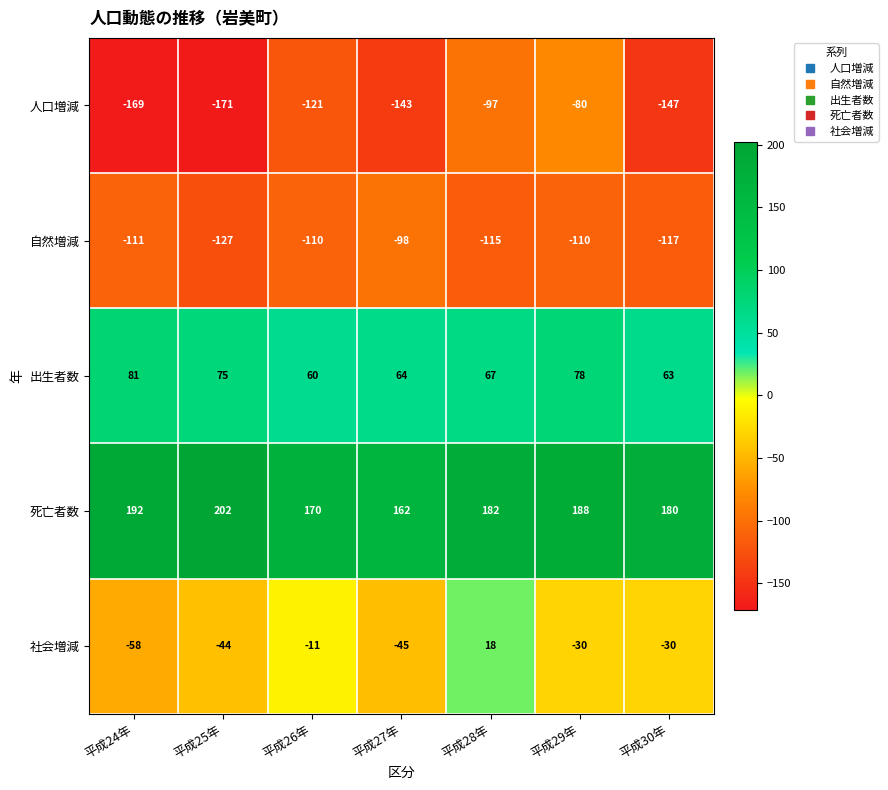

At which category is the sum across all series the highest?

平成28年